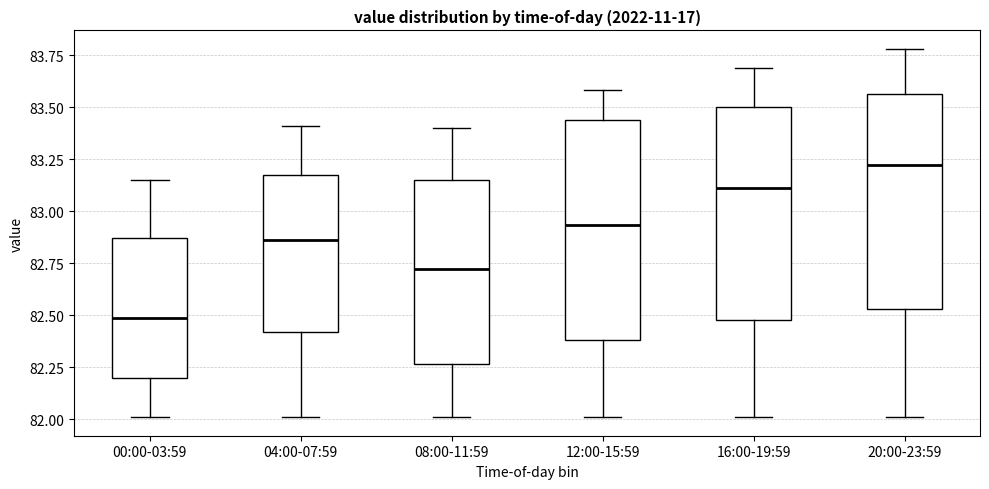

Reading left to right, transcribe this box plot: for each box, give where its median line is, the range the box spans, and where its two whiskers end, as read against the y-axis. The values are not printed on the chart, so give them approximately, as read against the axis.

00:00-03:59: median 82.50, box 82.20 to 82.85, whiskers 82.00 to 83.15
04:00-07:59: median 82.85, box 82.40 to 83.15, whiskers 82.00 to 83.40
08:00-11:59: median 82.70, box 82.25 to 83.15, whiskers 82.00 to 83.40
12:00-15:59: median 82.95, box 82.40 to 83.45, whiskers 82.00 to 83.60
16:00-19:59: median 83.10, box 82.50 to 83.50, whiskers 82.00 to 83.70
20:00-23:59: median 83.20, box 82.55 to 83.55, whiskers 82.00 to 83.80